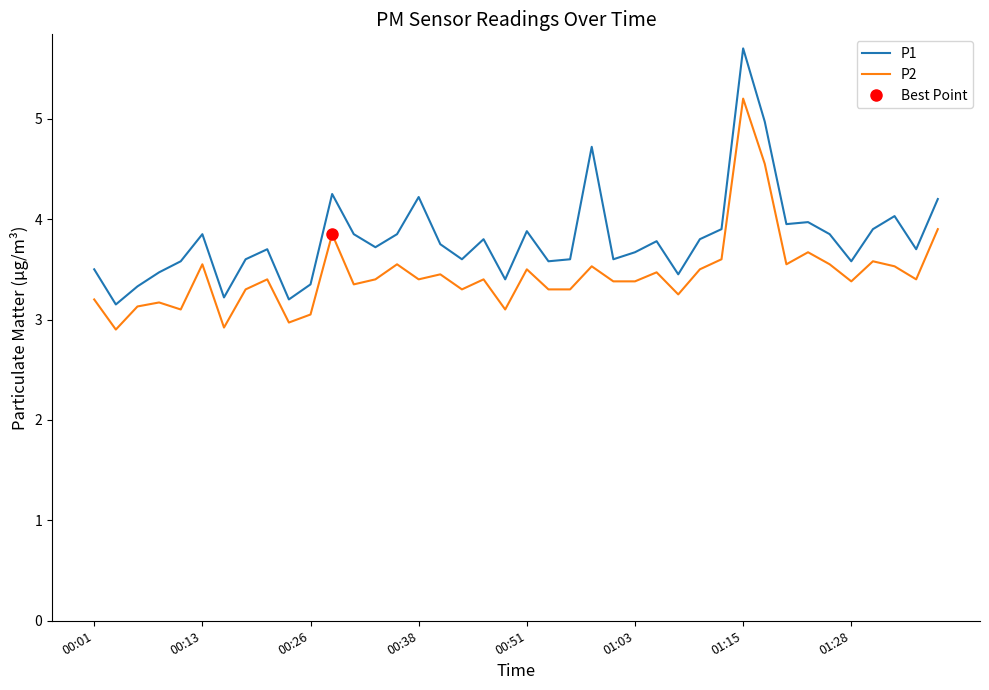

What is the sum of all P2 values?

138.0